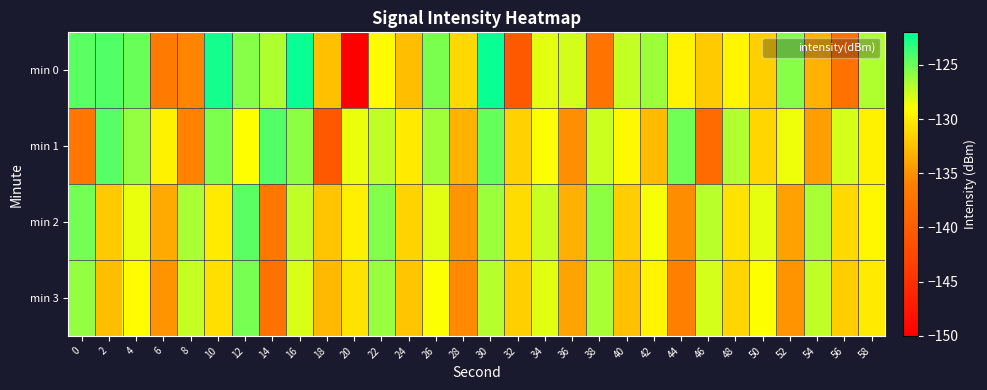

Reading left to right, extract all data points from this chart.

min 0: 0=-124.5	2=-124.3	4=-124.9	6=-136.6	8=-135.7	10=-122.6	12=-125.7	14=-126.8	16=-122.3	18=-132.4	20=-150.2	22=-129.2	24=-132.5	26=-125.4	28=-131.1	30=-122.3	32=-140.6	34=-128.2	36=-127.8	38=-137.3	40=-127.4	42=-126.3	44=-129.6	46=-131.8	48=-129.5	50=-131.6	52=-125.7	54=-133.2	56=-137.6	58=-126.9
min 1: 0=-137.0	2=-124.4	4=-126.0	6=-129.7	8=-135.8	10=-125.5	12=-129.0	14=-124.3	16=-125.9	18=-140.7	20=-128.5	22=-127.3	24=-130.1	26=-126.4	28=-133.2	30=-124.8	32=-131.5	34=-128.9	36=-135.1	38=-127.6	40=-129.3	42=-132.7	44=-125.1	46=-138.4	48=-126.9	50=-131.2	52=-128.6	54=-134.3	56=-127.8	58=-129.7
min 2: 0=-125.2	2=-131.8	4=-128.4	6=-133.6	8=-126.7	10=-130.1	12=-124.5	14=-136.9	16=-127.3	18=-132.1	20=-129.8	22=-125.6	24=-131.4	26=-128.2	28=-134.7	30=-126.3	32=-130.9	34=-127.5	36=-133.3	38=-125.9	40=-131.7	42=-128.8	44=-135.2	46=-127.1	48=-130.5	50=-128.3	52=-134.1	54=-126.6	56=-131.0	58=-129.4
min 3: 0=-126.1	2=-132.5	4=-129.2	6=-134.8	8=-127.4	10=-130.7	12=-125.3	14=-137.6	16=-128.0	18=-132.8	20=-130.5	22=-126.2	24=-132.1	26=-128.9	28=-135.4	30=-127.0	32=-131.6	34=-128.2	36=-134.0	38=-126.6	40=-132.4	42=-129.5	44=-135.9	46=-127.8	48=-131.2	50=-129.0	52=-134.8	54=-127.3	56=-131.7	58=-130.1